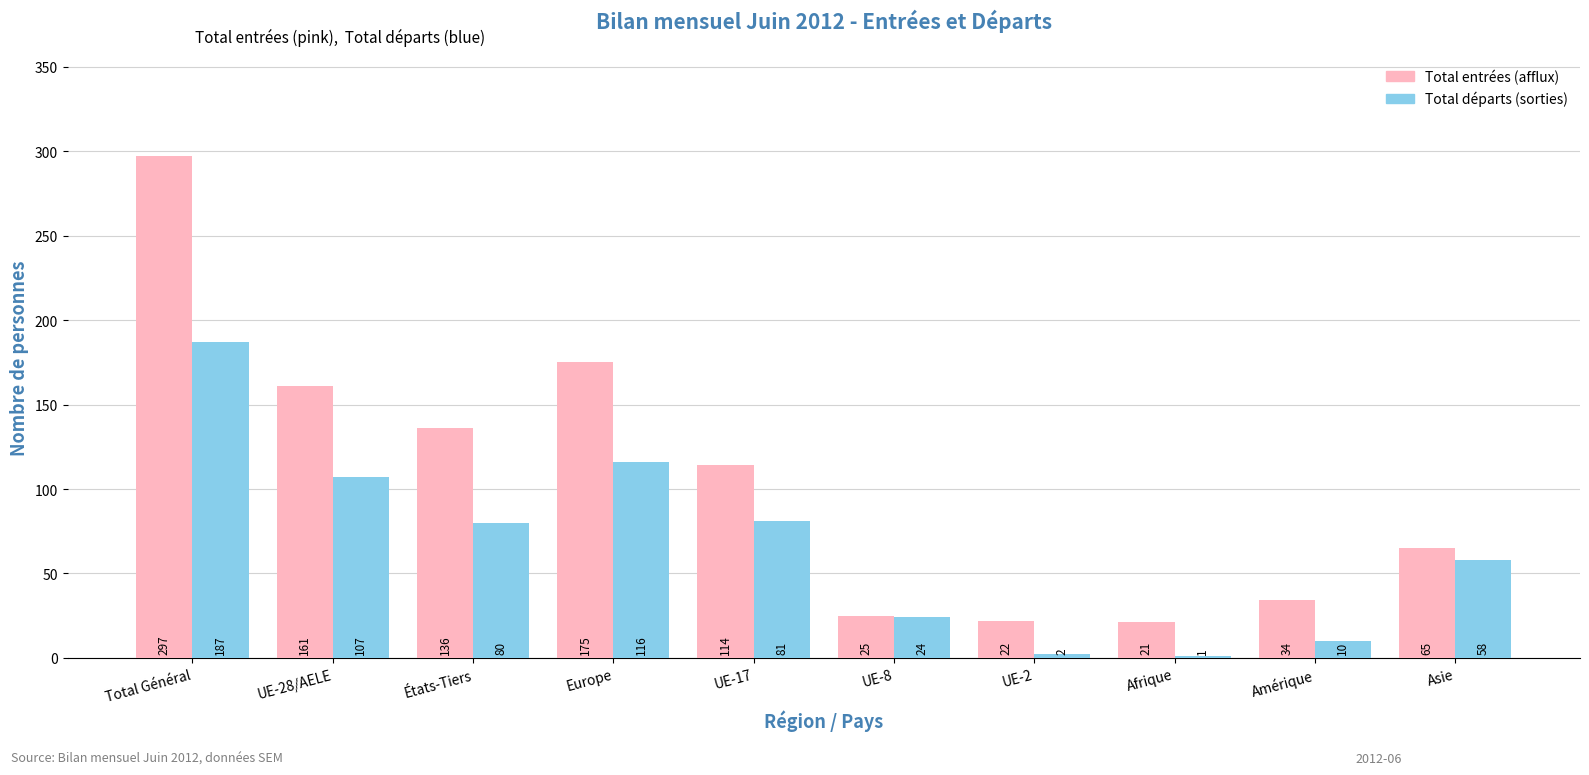

At which label is Total entrées (afflux) closest to 159?

UE-28/AELE